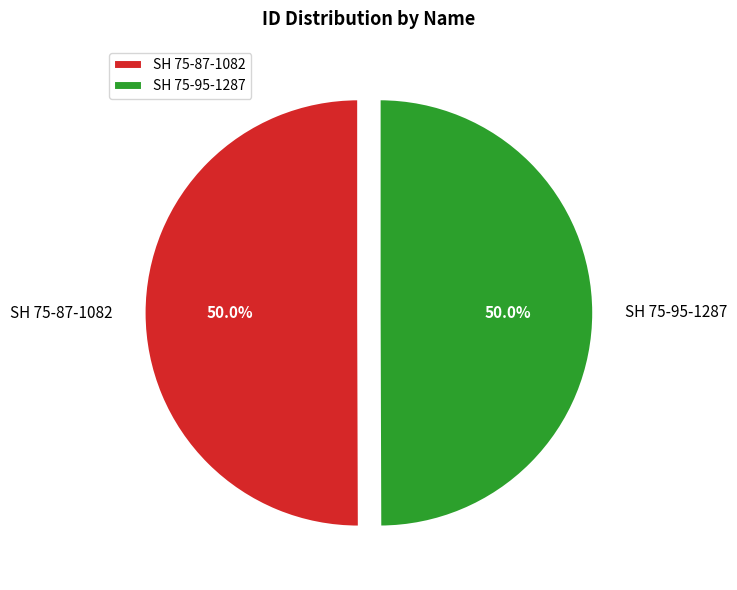

To the nearest percent, what is the combined percentage of SH 75-95-1287 and SH 75-87-1082?

100%